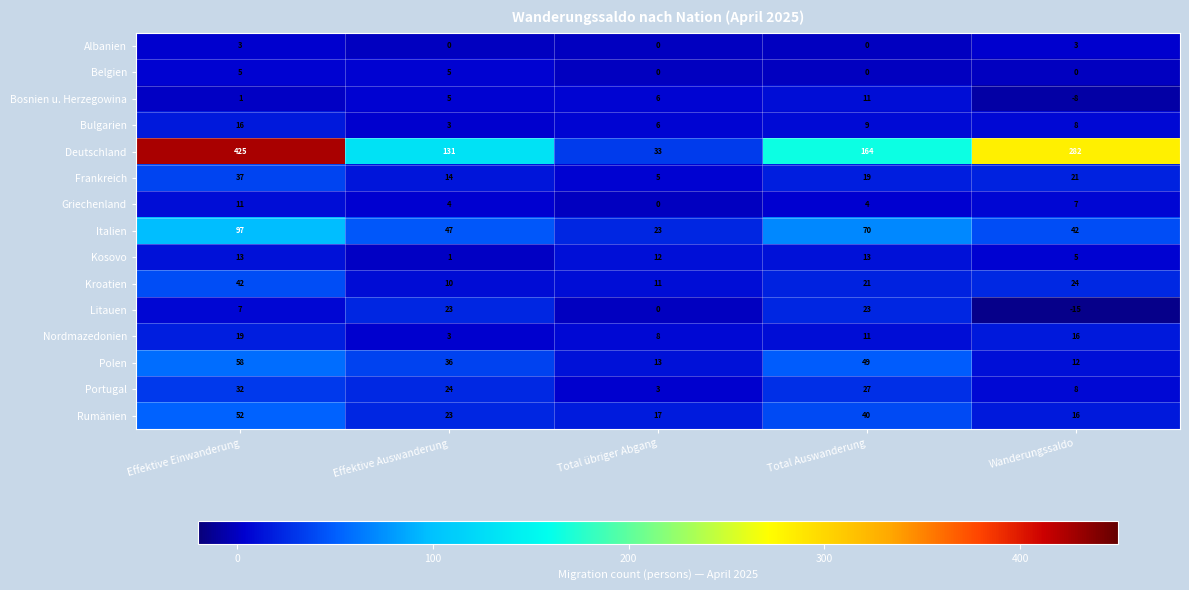

What is the difference between the highest and lowest values at Effektive Einwanderung?

424